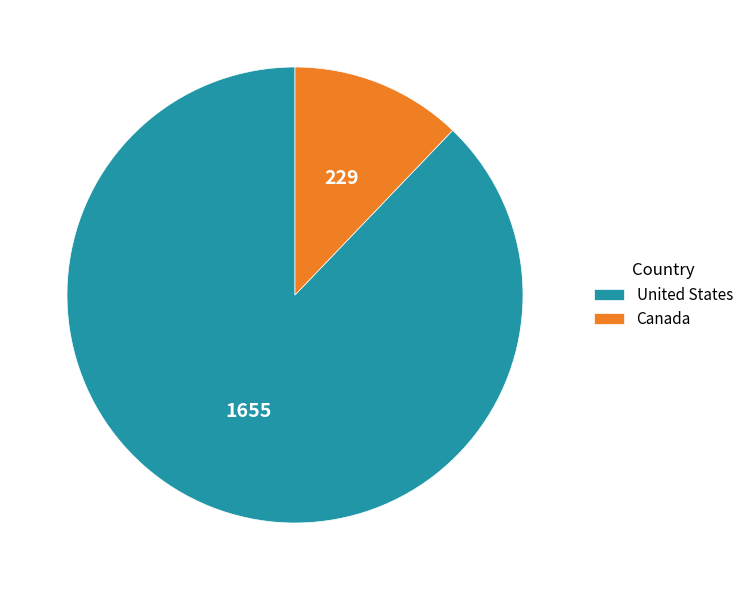

Rank the categories by value from highest to lowest.

United States, Canada